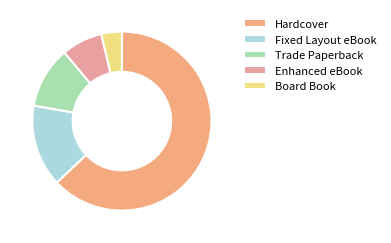

To the nearest percent, what percentage of the pie is Hardcover?

63%